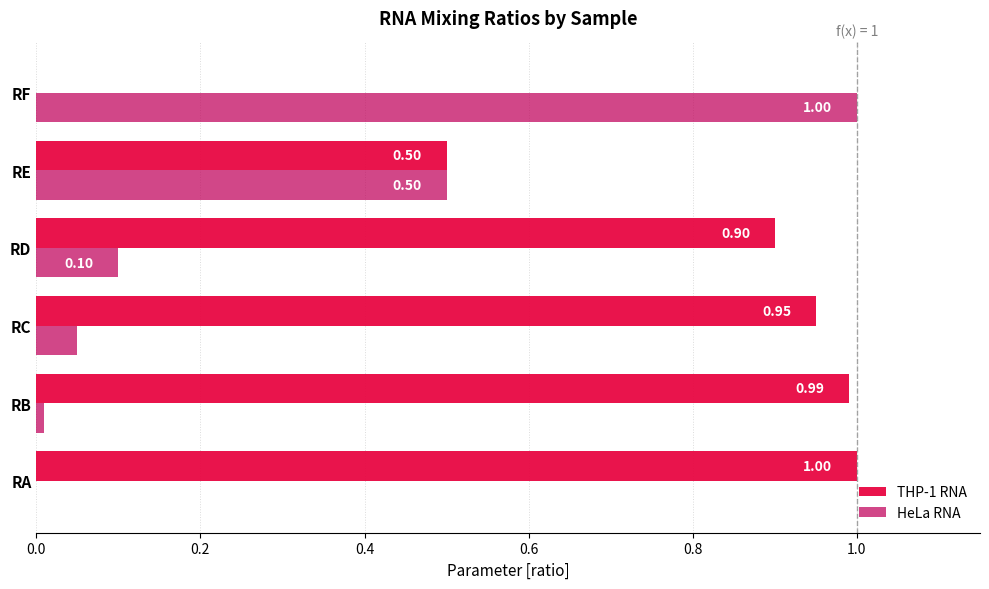

What is the sum of all THP-1 RNA values?

4.3